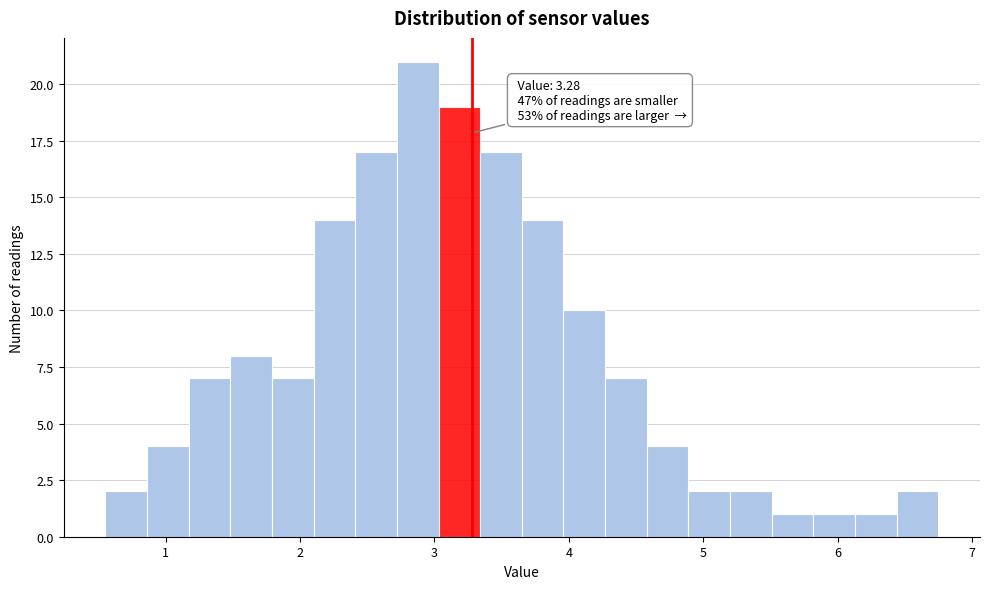

Around what value on the x-axis is the tallest bar? Give the approximate position of its centre, as read against the axis.

2.9